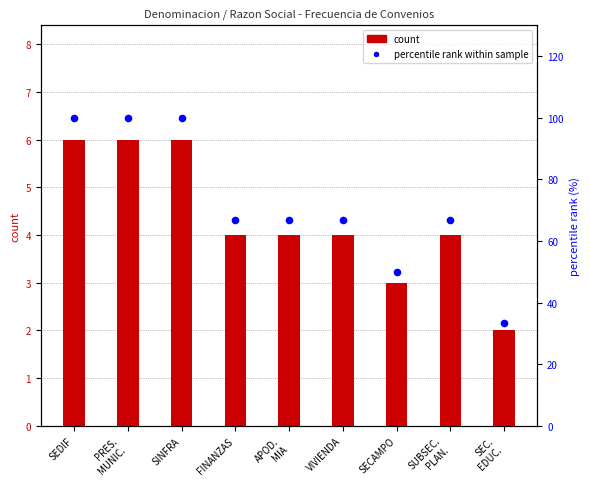

Which series has the largest Y range (max minus min)?

percentile rank